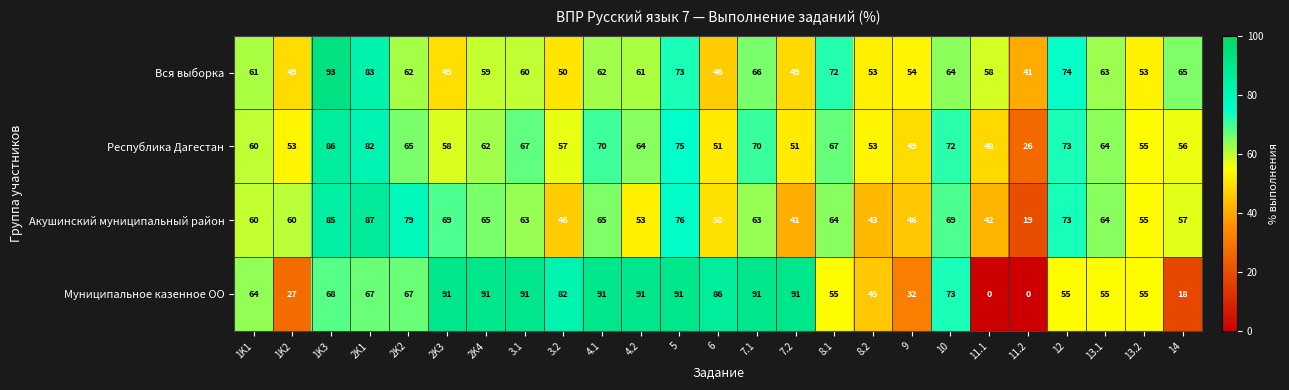

List the series in order of their overall mean, lowest first.

Акушинский муниципальный район, Вся выборка, Республика Дагестан, Муниципальное казенное ОО